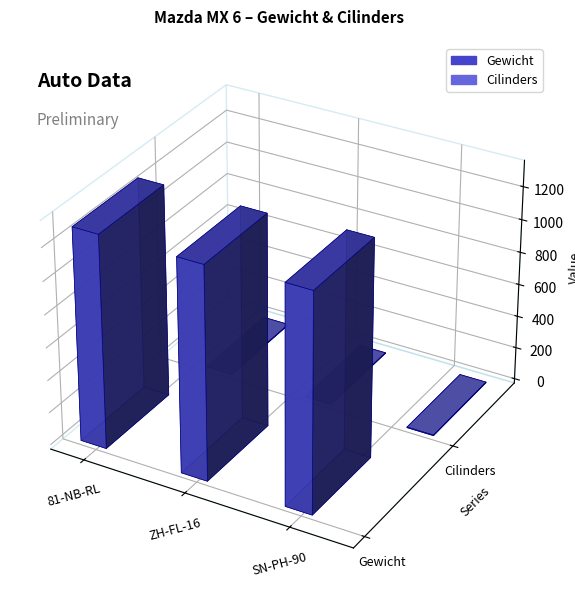

Reading right to left, extract all data points from this chart.

Gewicht: 1330	1300	1300
Cilinders: 4	4	4